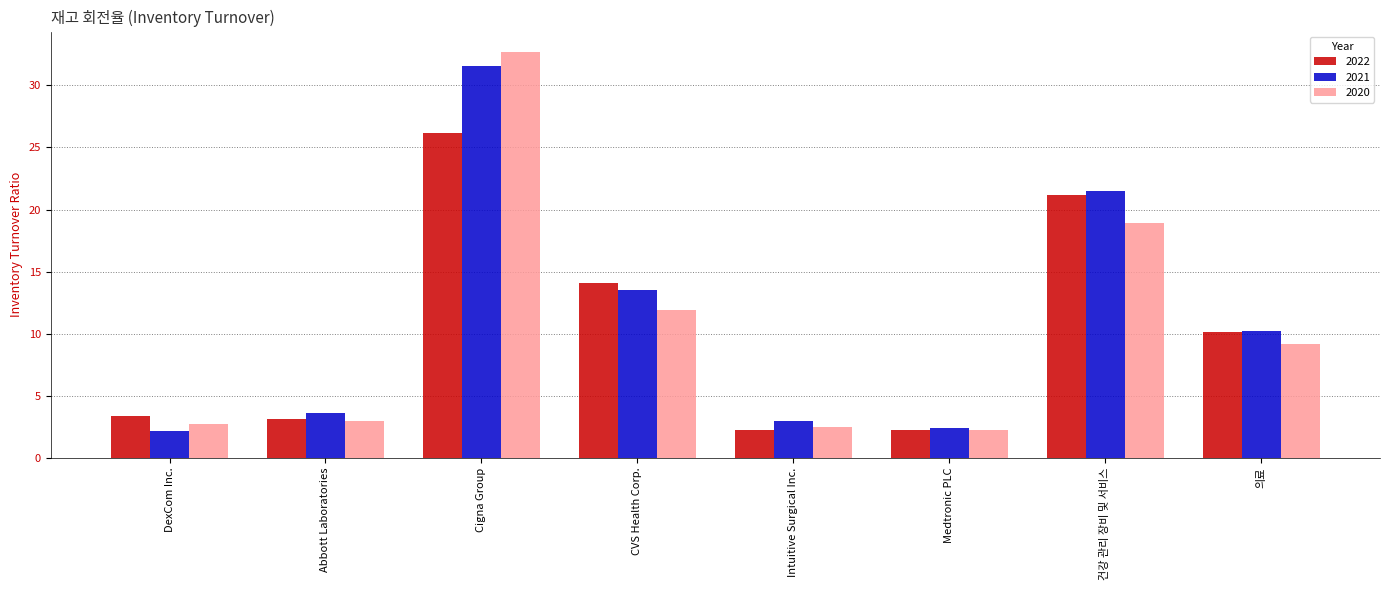

What is the sum of all 2021 values?

87.9